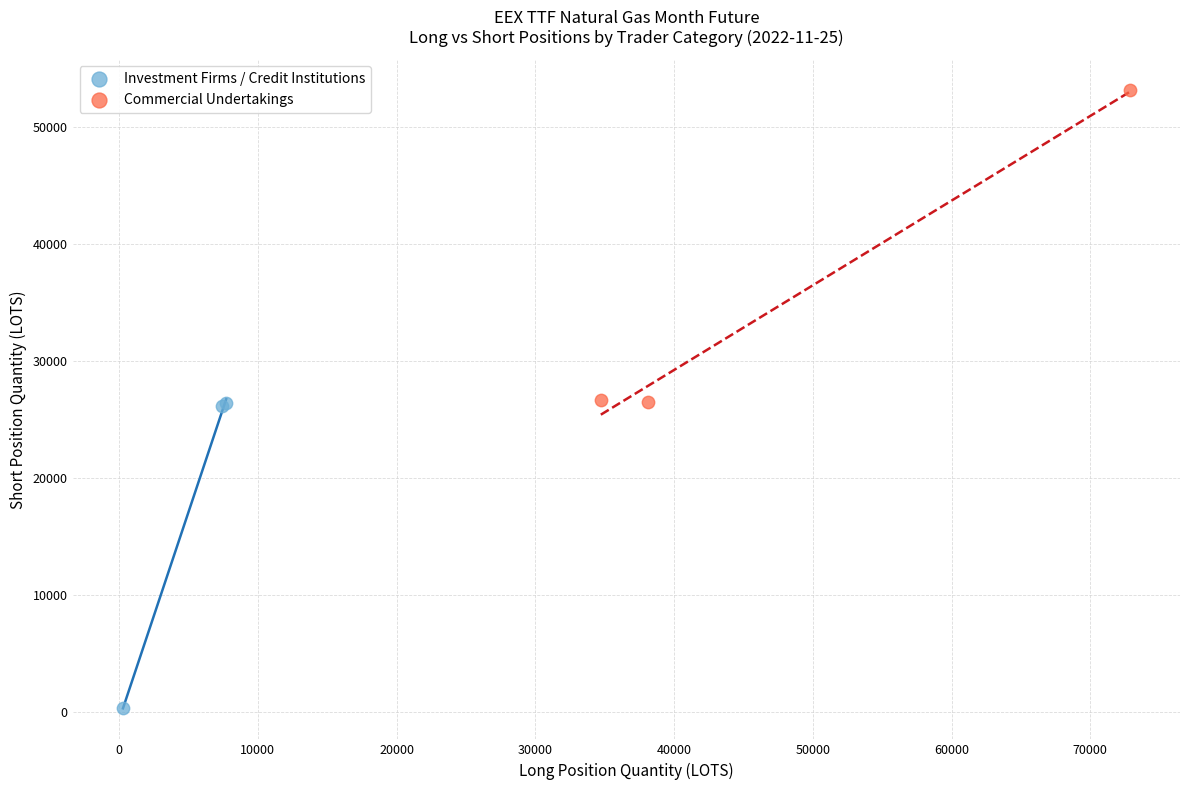

Which series reaches the minimum Y coordinate?

Investment Firms / Credit Institutions